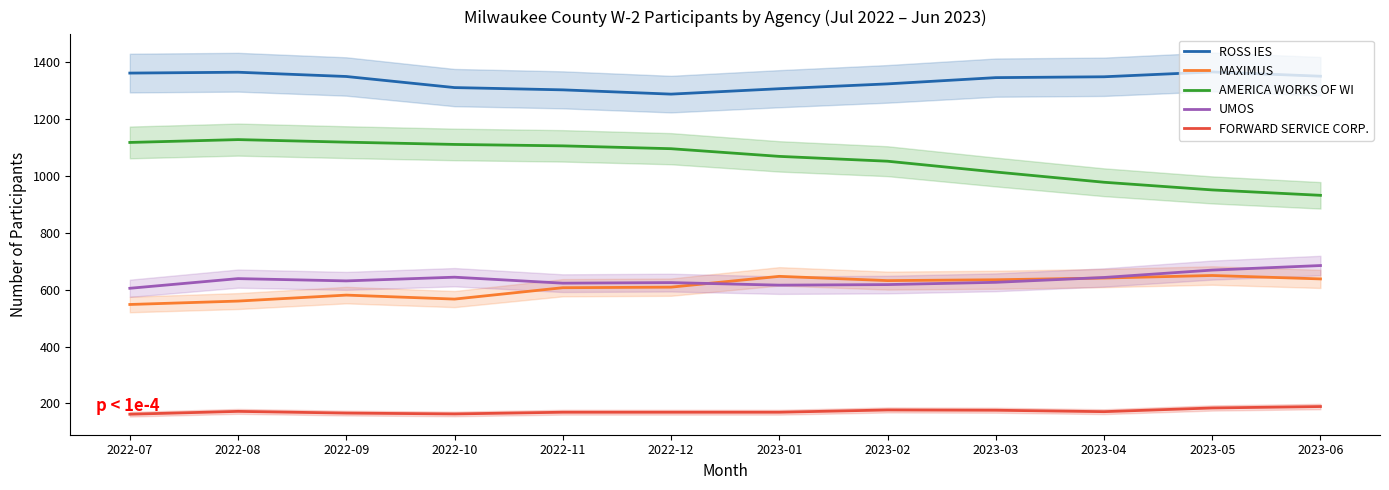

In FORWARD SERVICE CORP., how many points are lower than both neighbors (excluding endpoints)?

2